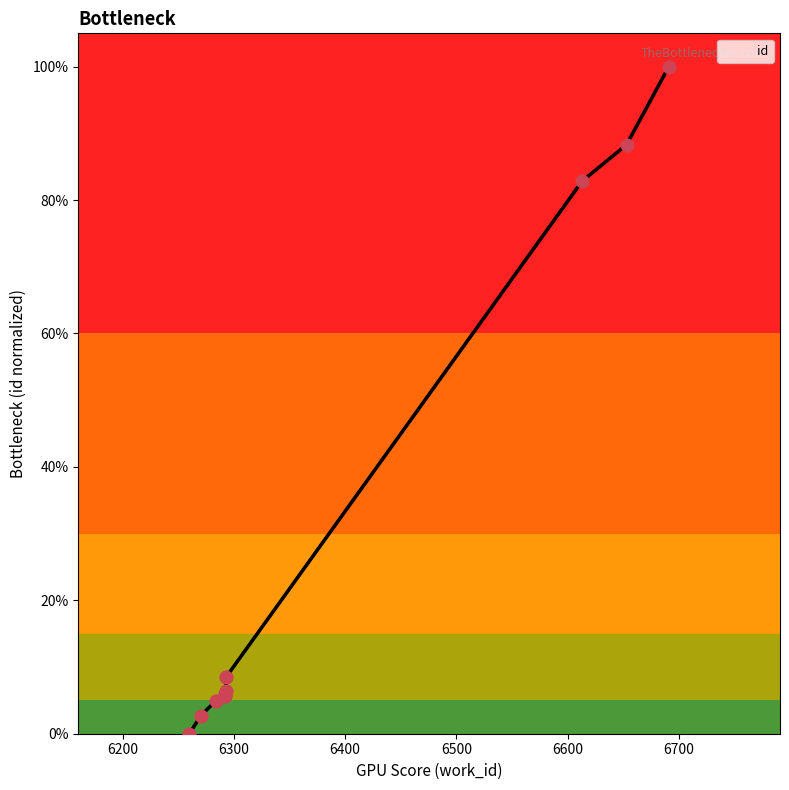

What is the change in value from 6293 to 6691?

+93.6